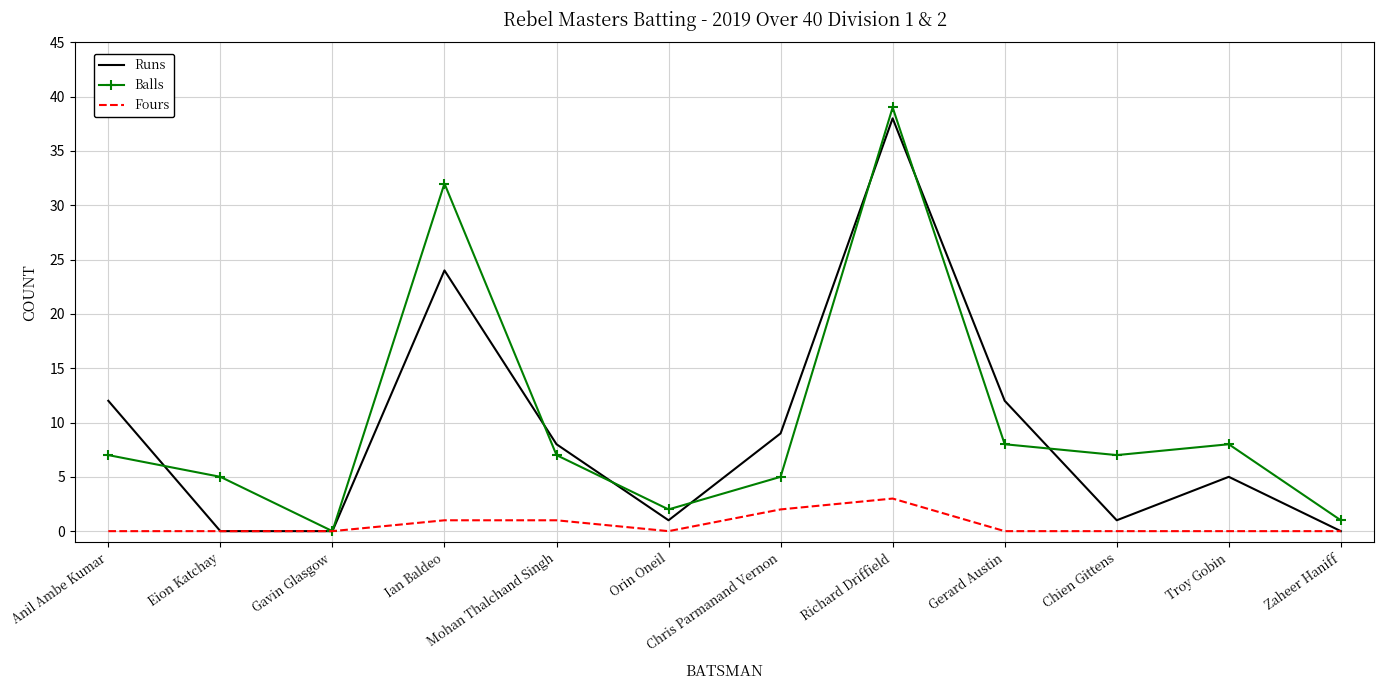

What position from the left is Zaheer Haniff?

12